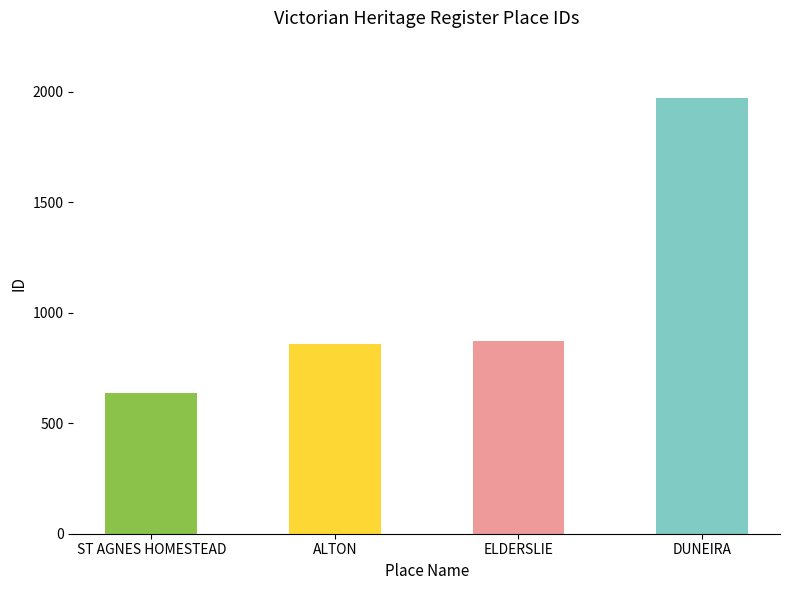

Reading left to right, what are all the values shown in this chart?

637	858	872	1972